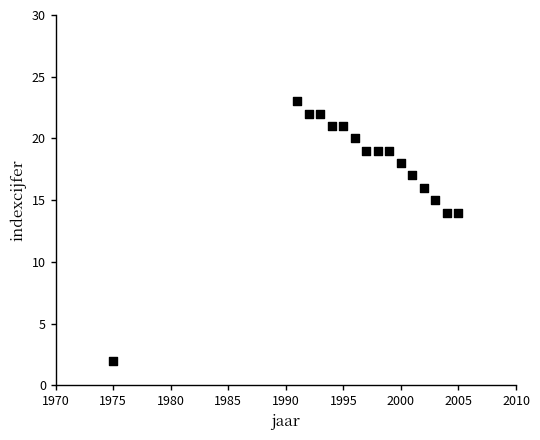

What is the range of Y values (max minus min)?

21